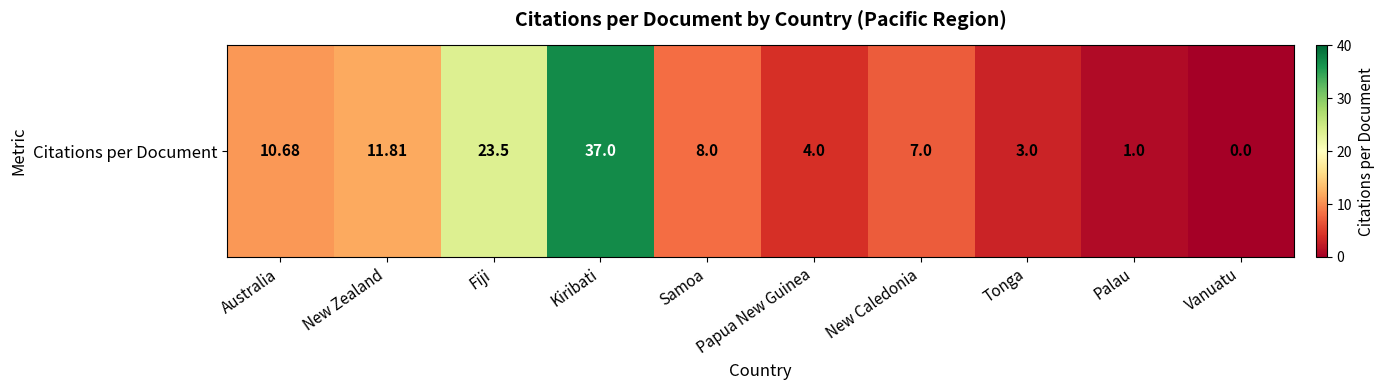

How many values are below 8?

5